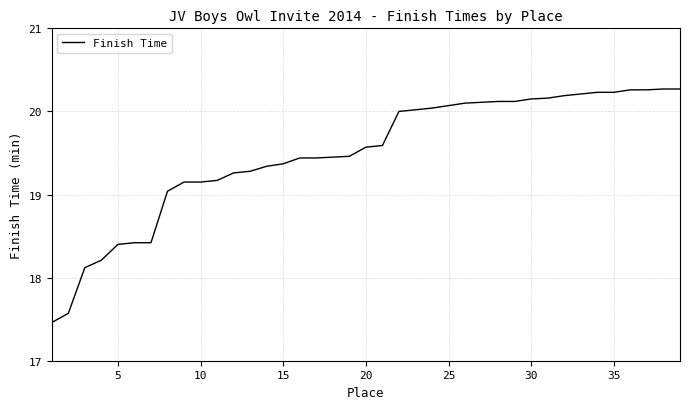

What is the difference between the maximum and minimum values?

2.8